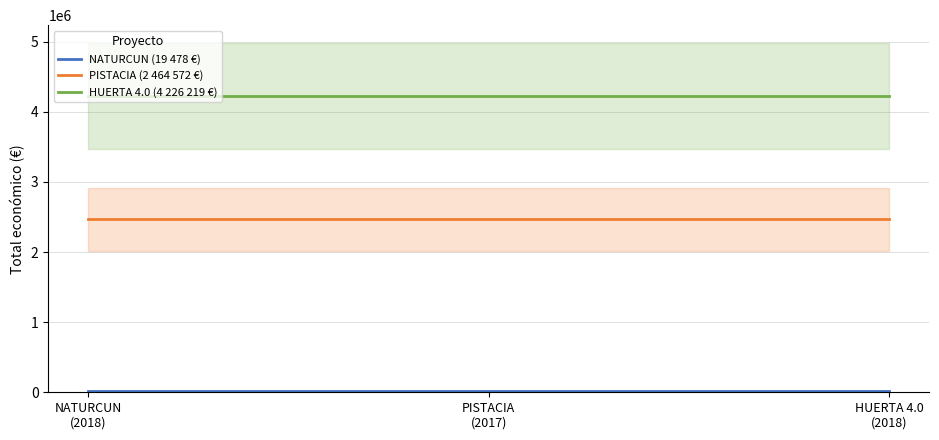

List the series in order of their peak value, lowest first.

NATURCUN (19 478 €), PISTACIA (2 464 572 €), HUERTA 4.0 (4 226 219 €)